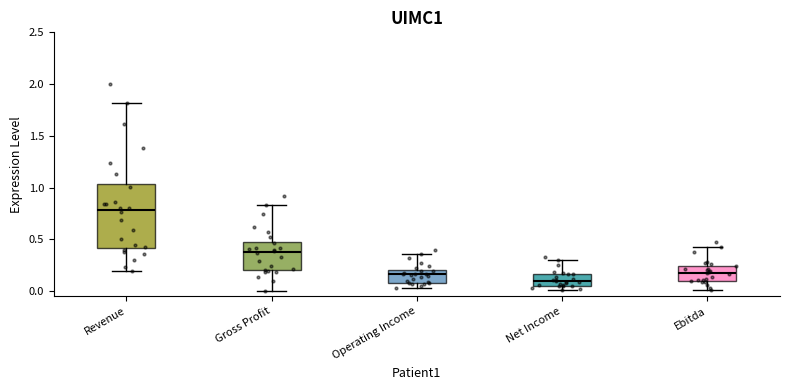

Which box has the highest median line?

Revenue